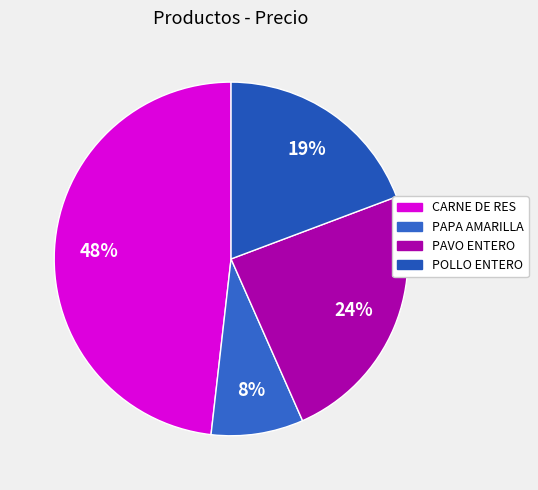

Which category has the biggest portion of the pie?

CARNE DE RES